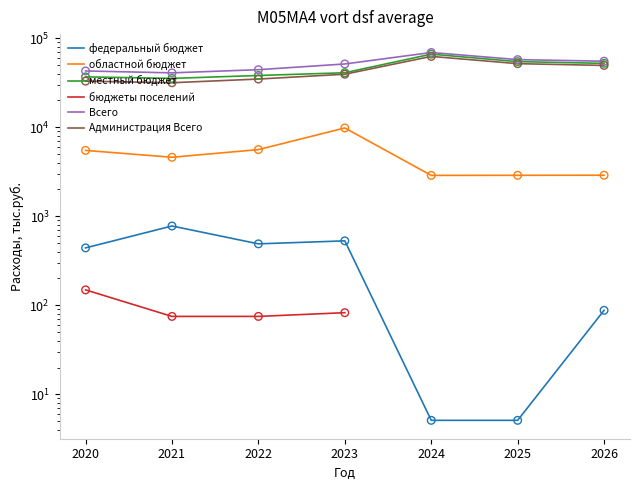

Which series reaches the minimum Y coordinate?

федеральный бюджет